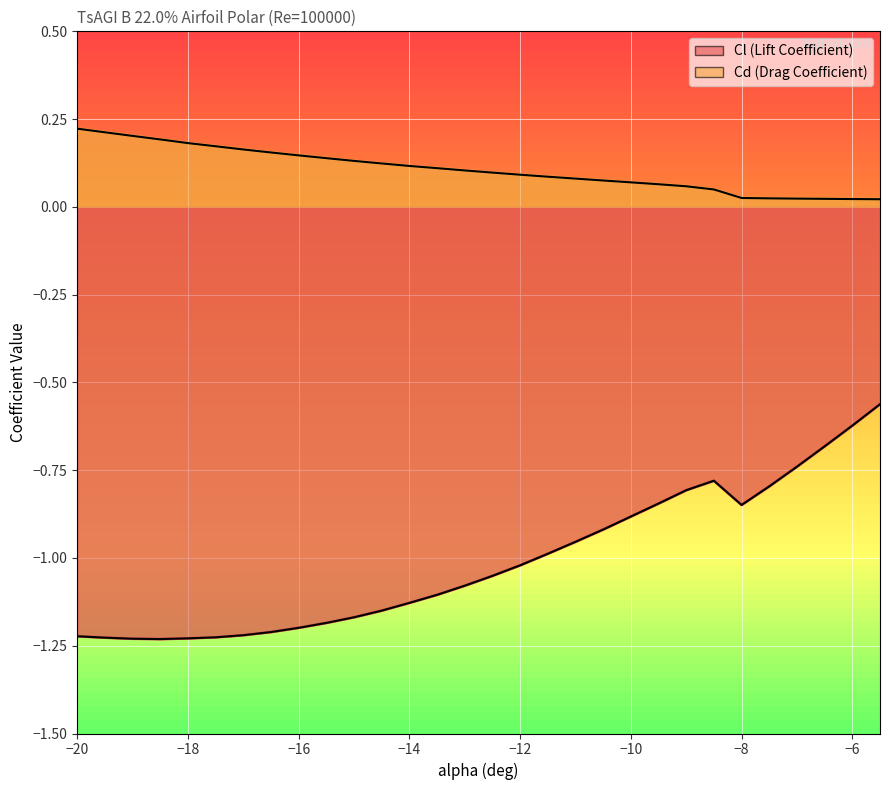

The Cl series shows -1.1 at -14. True or false?

True